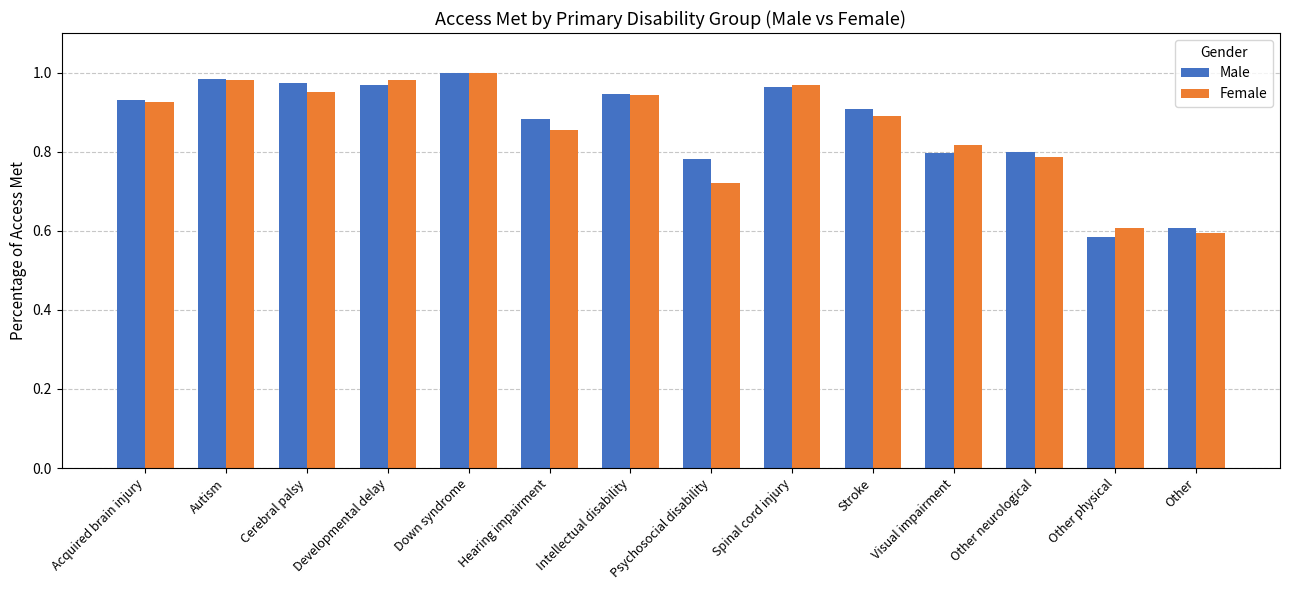

The Female series shows 0.9 at Hearing impairment. True or false?

True